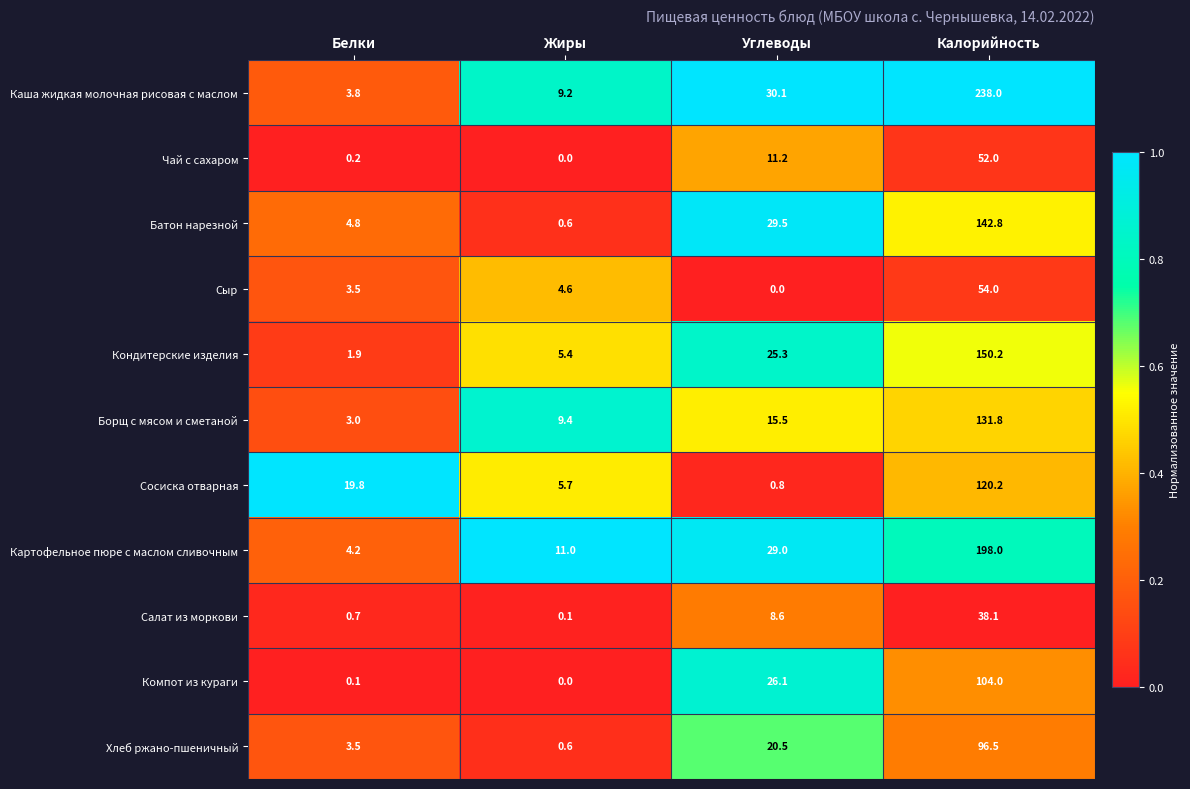

What is the average value of the Батон нарезной series?

44.4